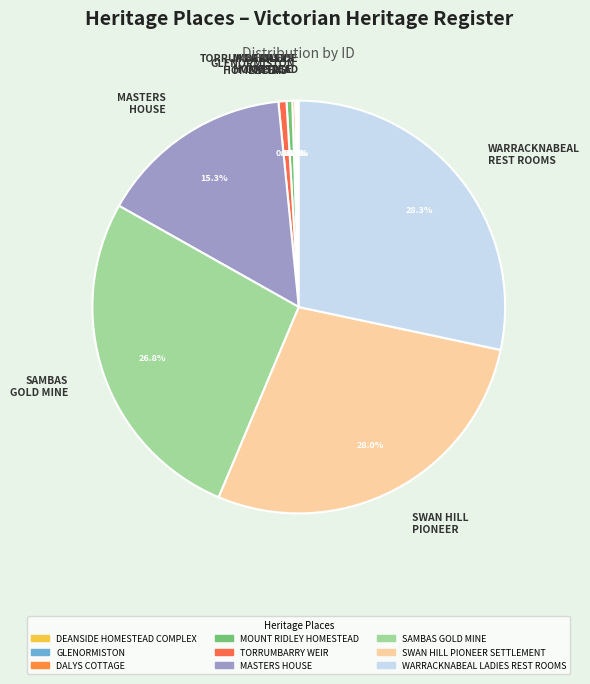

To the nearest percent, what is the average slice percentage?

11%